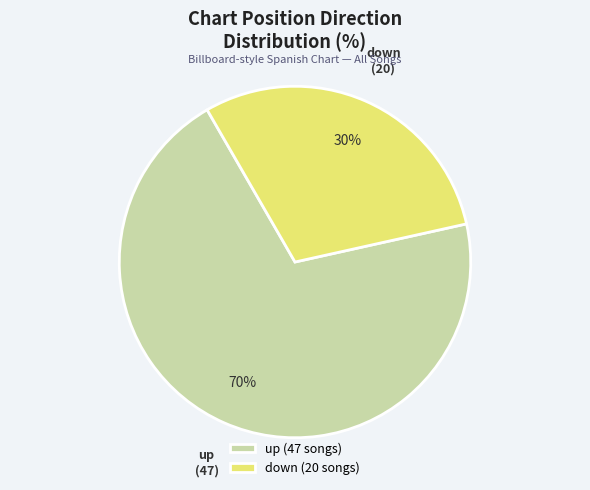

Which has a higher value, up or down?

up